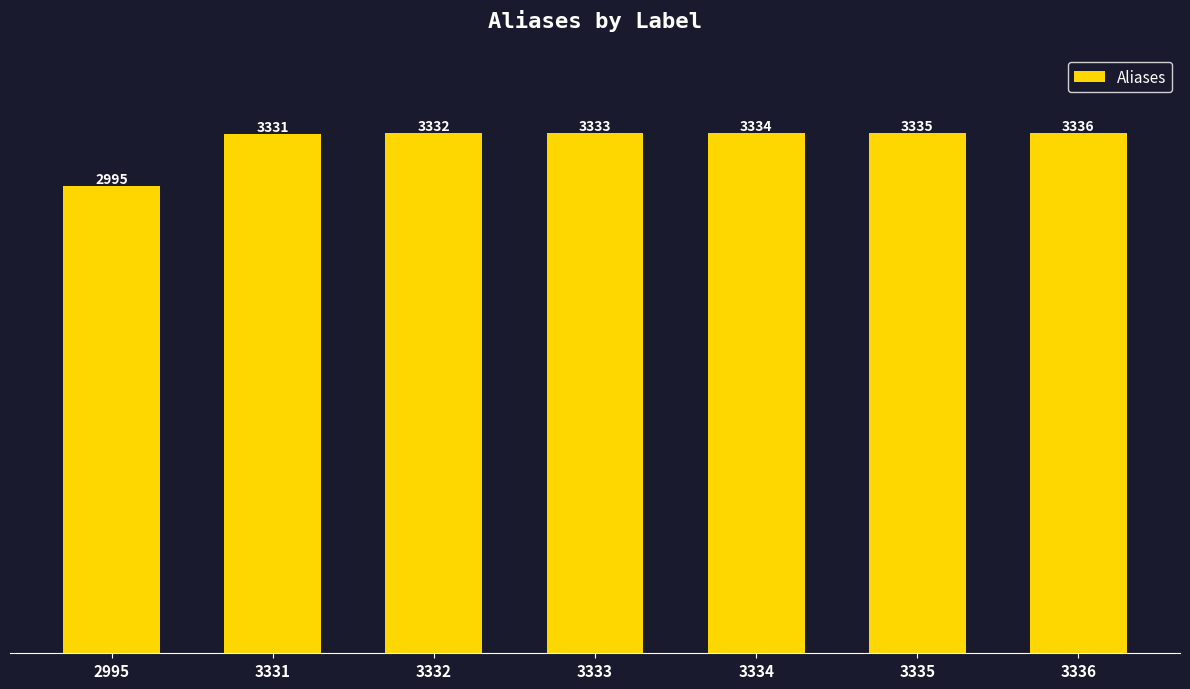

Count the number of categories in the chart.

7